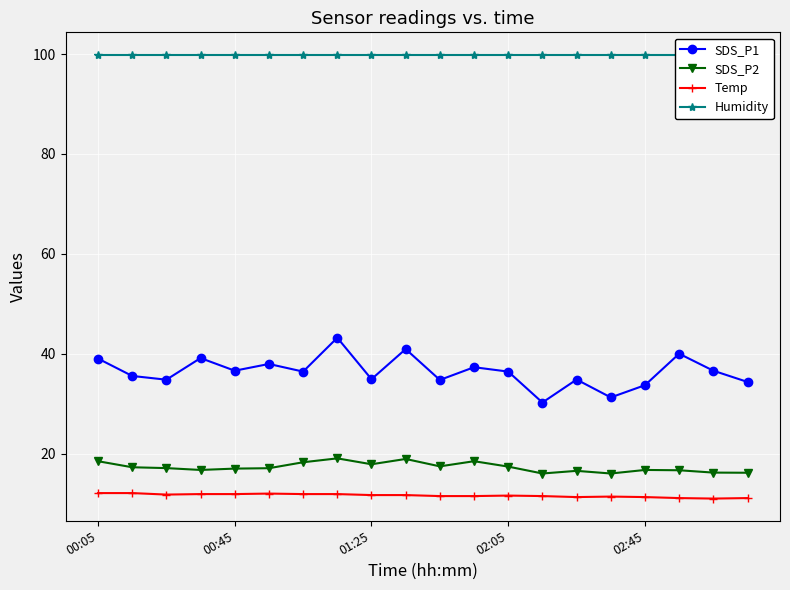

Reading right to left, extract all data points from this chart.

SDS_P1: 34.4	36.6	40.0	33.7	31.2	34.8	30.2	36.4	37.3	34.8	40.9	34.9	43.2	36.4	38.0	36.6	39.1	34.8	35.5	39.0
SDS_P2: 16.2	16.2	16.7	16.7	16.0	16.6	16.0	17.4	18.5	17.4	18.9	17.9	19.1	18.3	17.1	17.0	16.7	17.1	17.3	18.5
Temp: 11.1	11.0	11.1	11.3	11.4	11.3	11.5	11.6	11.5	11.5	11.7	11.7	11.9	11.9	12.0	11.9	11.9	11.8	12.1	12.1
Humidity: 99.9	99.9	99.9	99.9	99.9	99.9	99.9	99.9	99.9	99.9	99.9	99.9	99.9	99.9	99.9	99.9	99.9	99.9	99.9	99.9